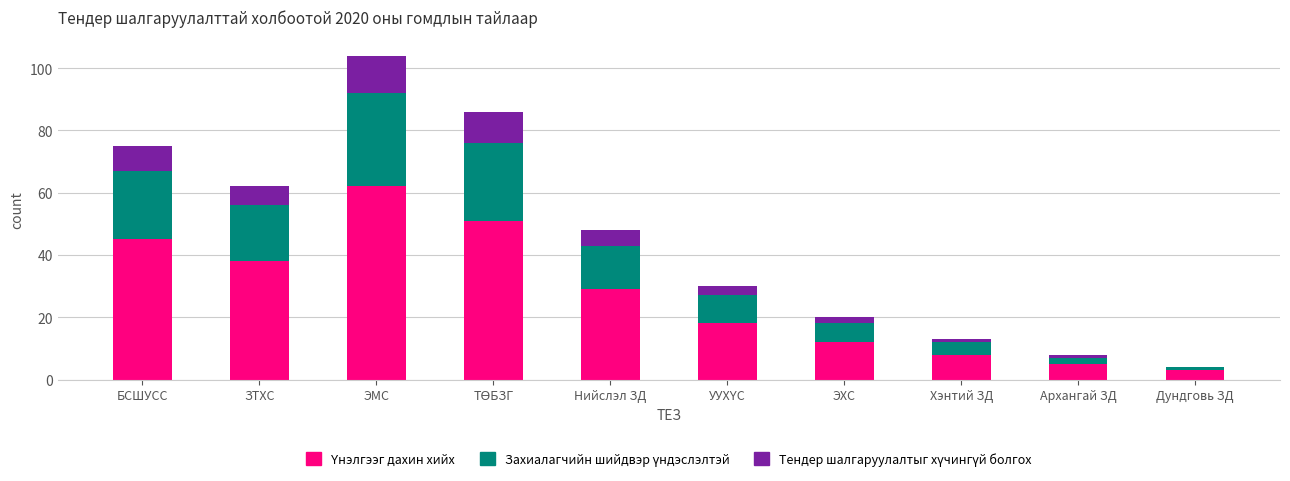

At which category is the sum across all series the highest?

ЭМС